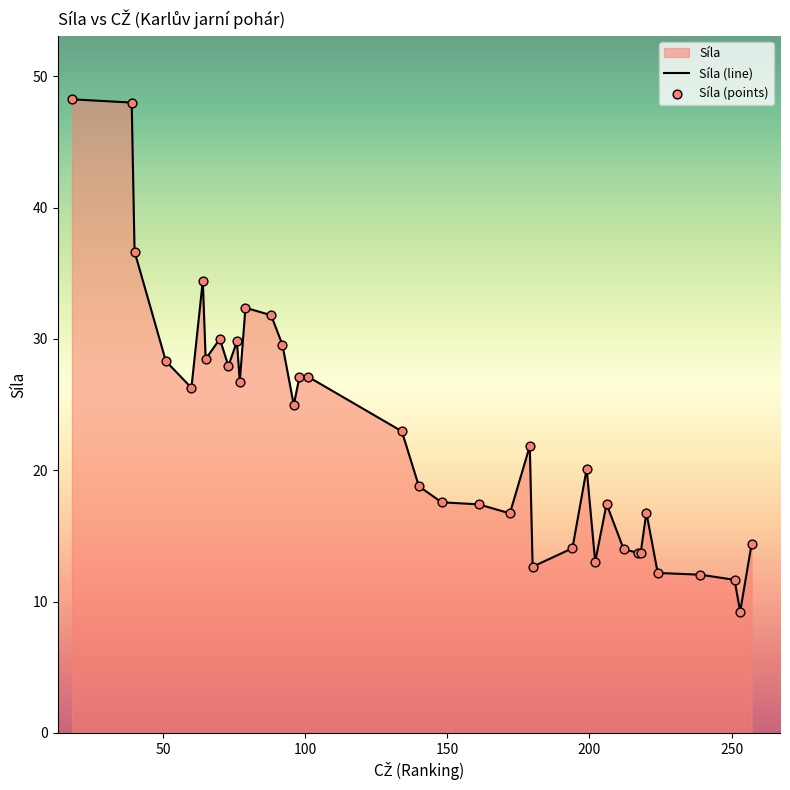

What is the minimum value shown in the chart?

9.2